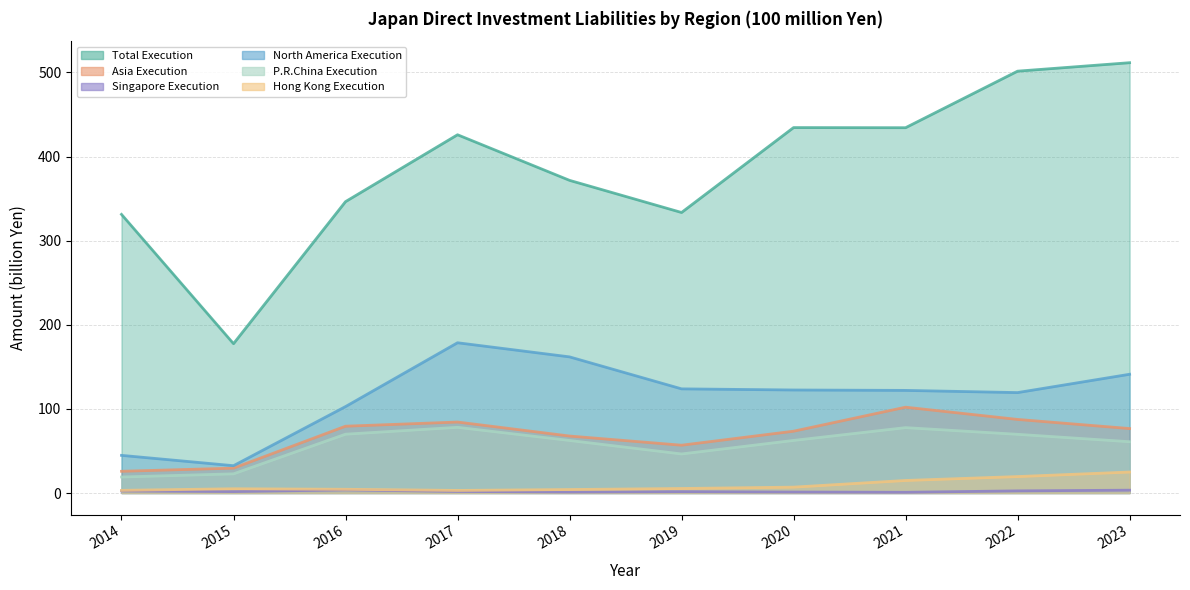

True or false: Asia Execution and P.R.China Execution cross at least once.

False